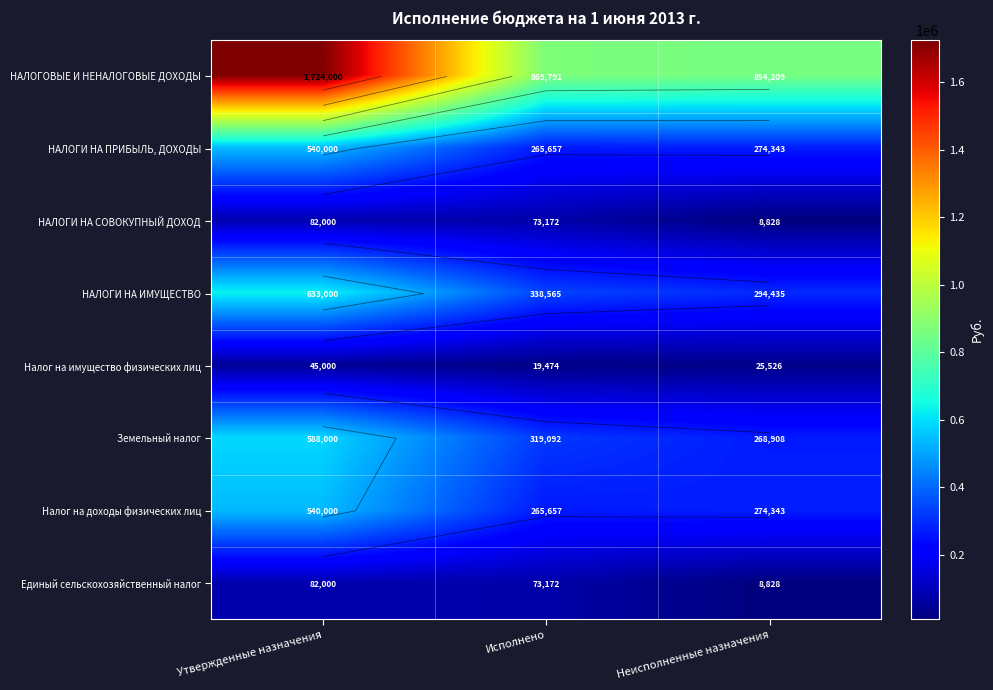

Rank the categories by НАЛОГИ НА ИМУЩЕСТВО value from highest to lowest.

Утвержденные назначения, Исполнено, Неисполненные назначения